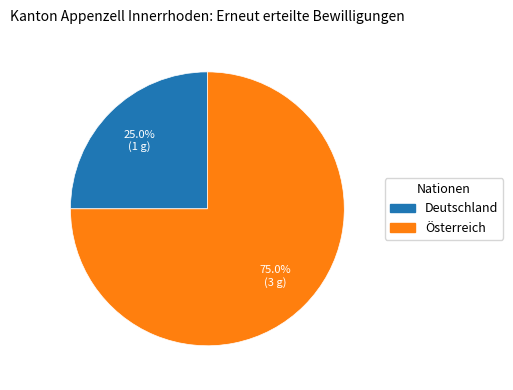

Is there any slice that represents more than half of the pie?

Yes